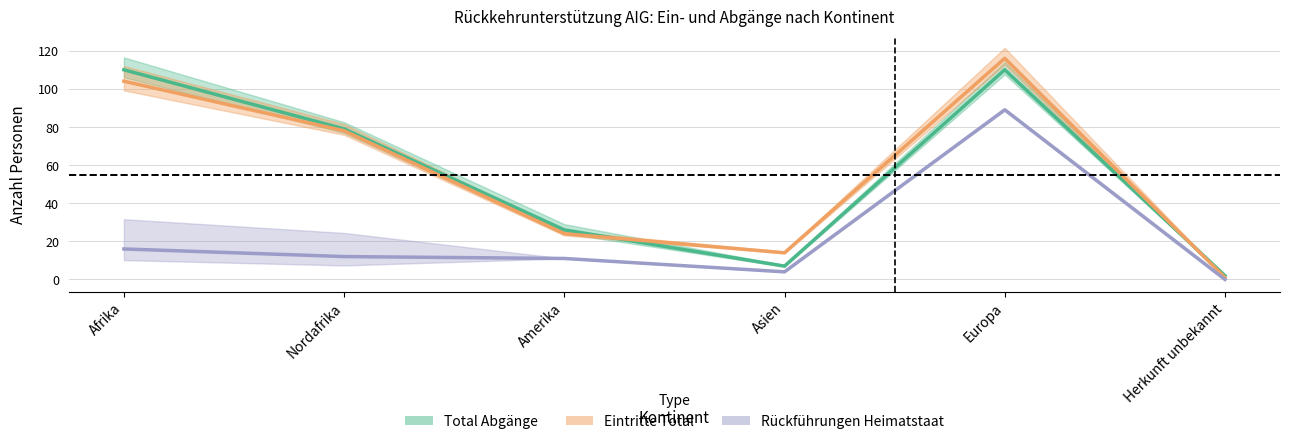

True or false: Rückführungen Heimatstaat and Eintritte Total cross at least once.

False